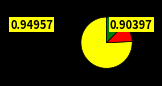

Is there any slice that represents more than half of the pie?

Yes